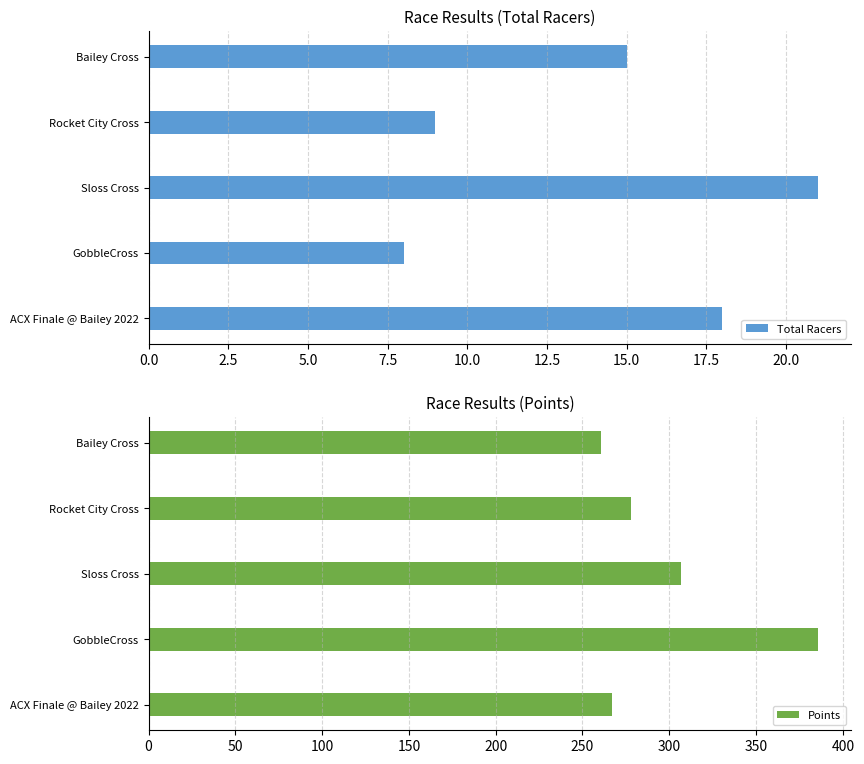

Are the bars horizontal?

Yes